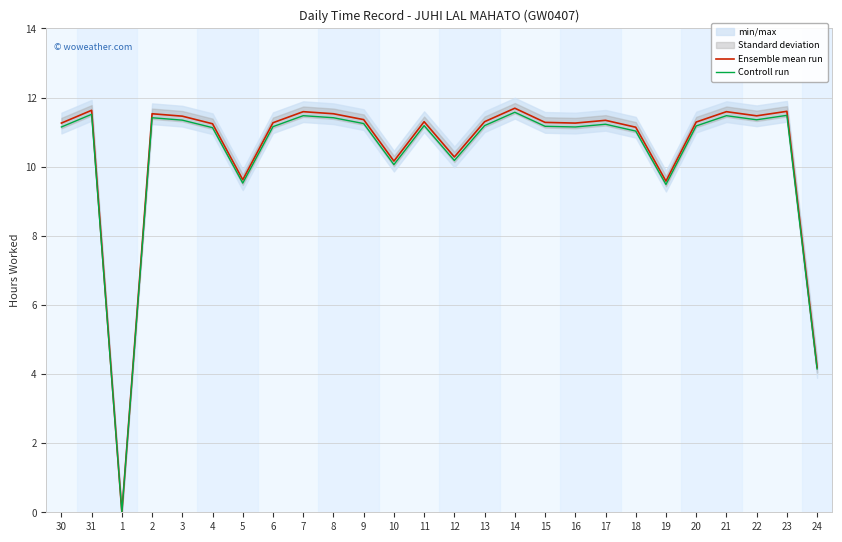

What is the difference between the second highest and minimum values in the Ensemble mean run series?

11.6